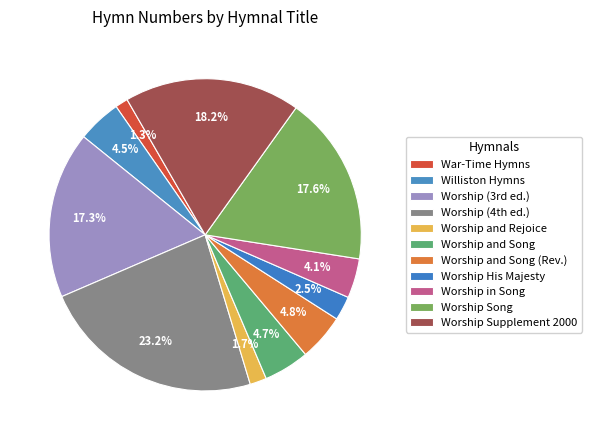

Combined, what portion of the pie is Worship Supplement 2000 and Worship and Song (Rev.)?

23.0%